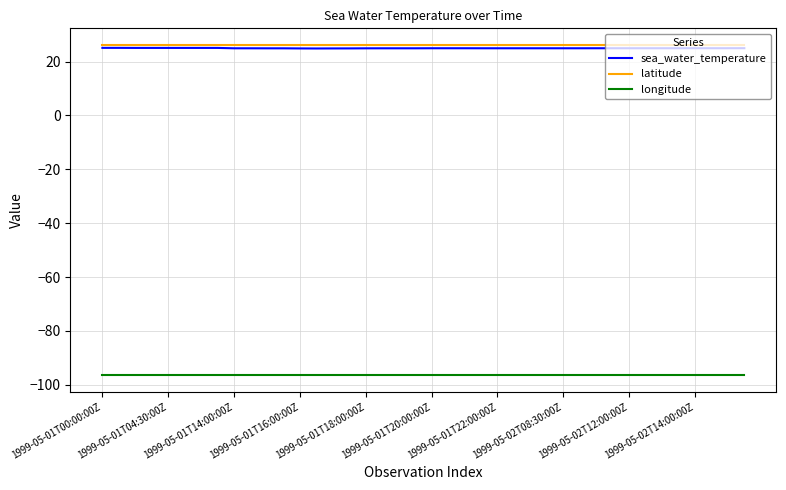

What is the minimum value for longitude?

-96.5